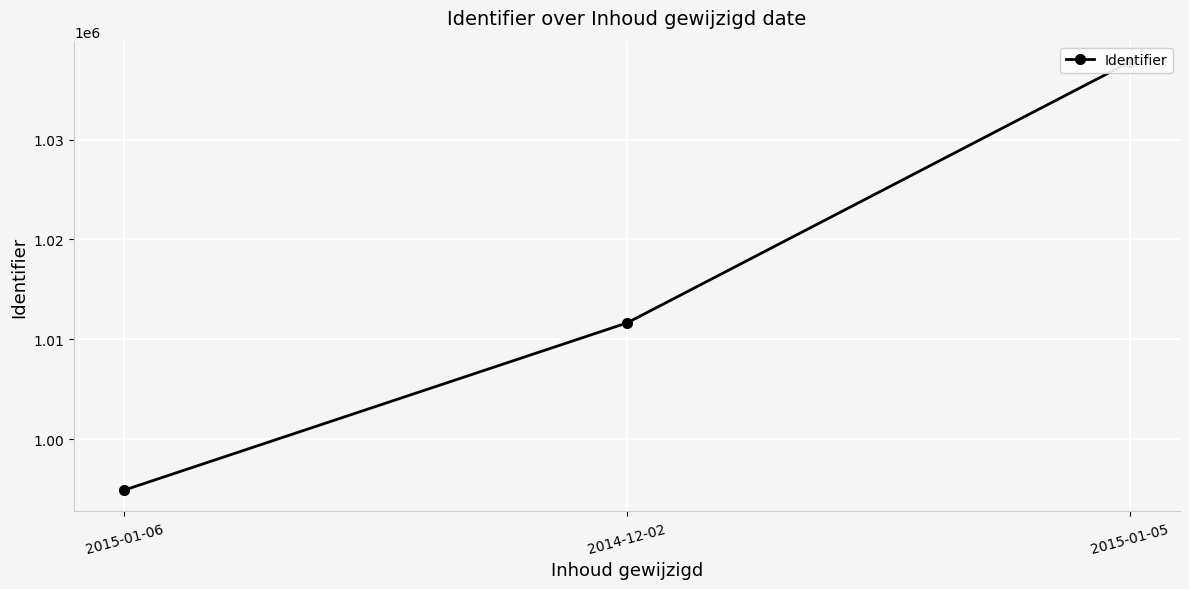

How many values are between 994893 and 1037762?

3